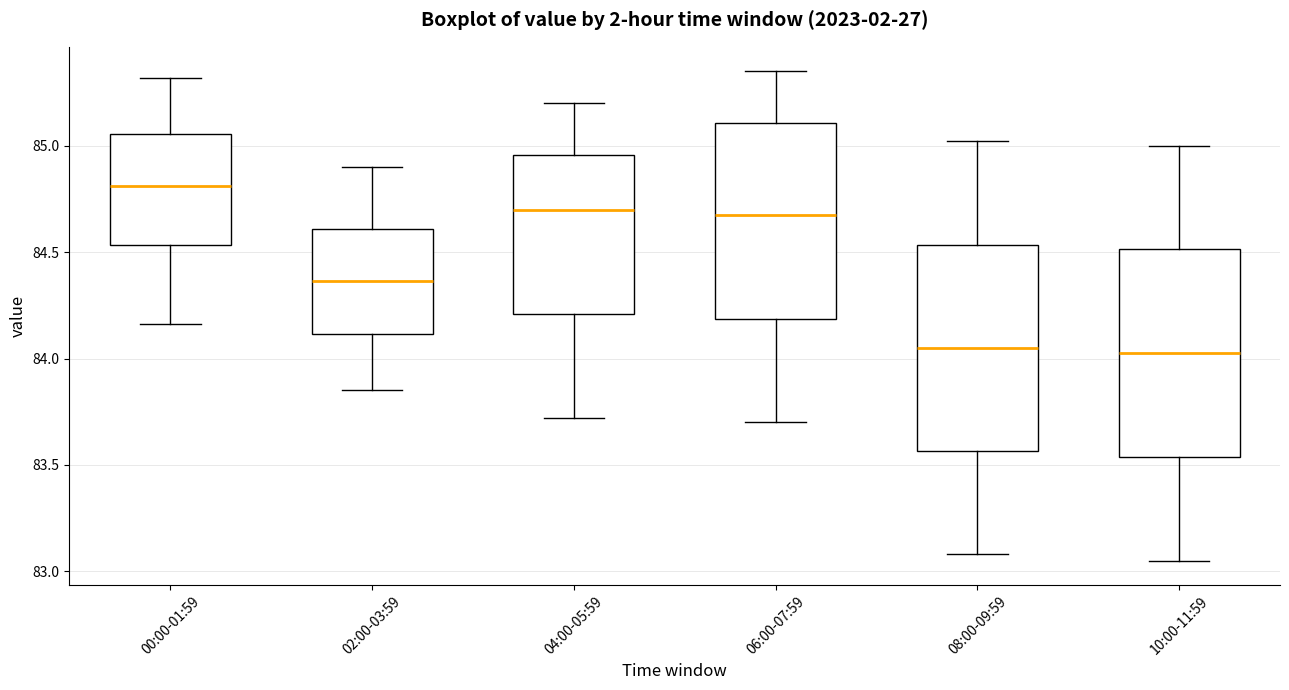

Reading left to right, transcribe this box plot: for each box, give where its median line is, the range the box spans, and where its two whiskers end, as read against the y-axis. The values are not printed on the chart, so give them approximately, as read against the axis.

00:00-01:59: median 84.80, box 84.55 to 85.05, whiskers 84.15 to 85.30
02:00-03:59: median 84.35, box 84.10 to 84.60, whiskers 83.85 to 84.90
04:00-05:59: median 84.70, box 84.20 to 84.95, whiskers 83.70 to 85.20
06:00-07:59: median 84.70, box 84.20 to 85.10, whiskers 83.70 to 85.35
08:00-09:59: median 84.05, box 83.55 to 84.55, whiskers 83.10 to 85.00
10:00-11:59: median 84.05, box 83.55 to 84.50, whiskers 83.05 to 85.00